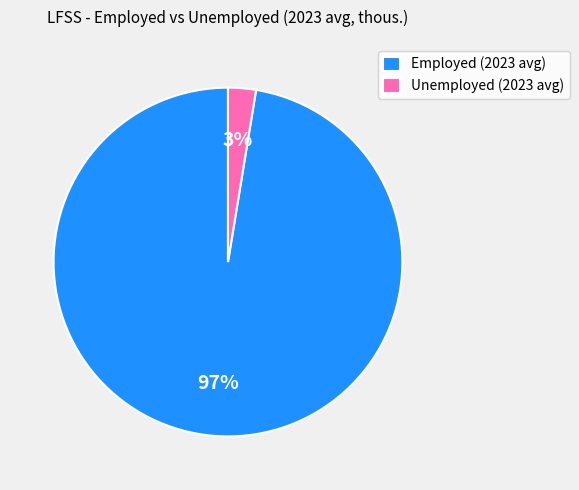

To the nearest percent, what is the average slice percentage?

50%